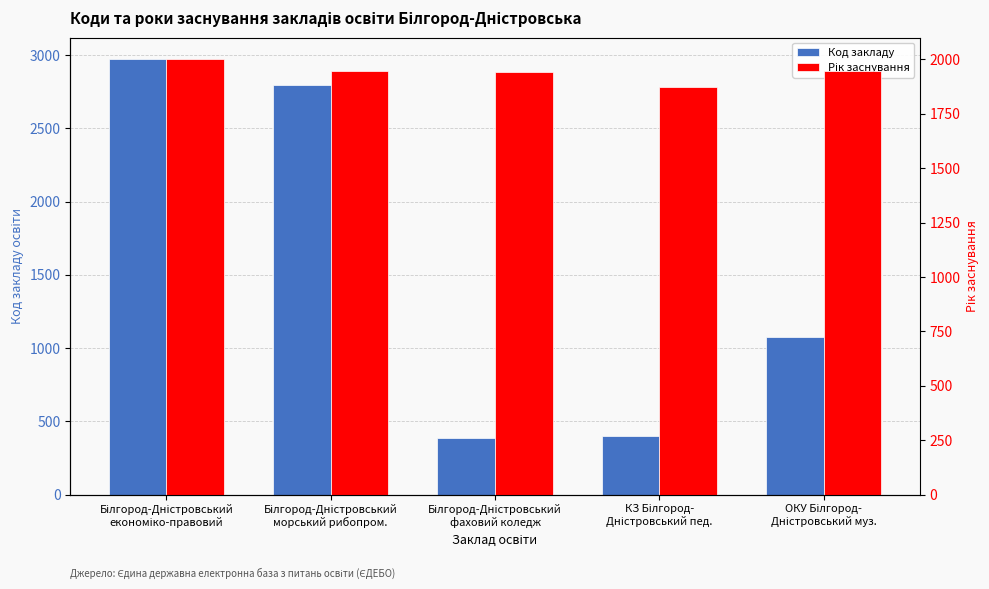

What are all the series names shown in the legend?

Код закладу, Рік заснування